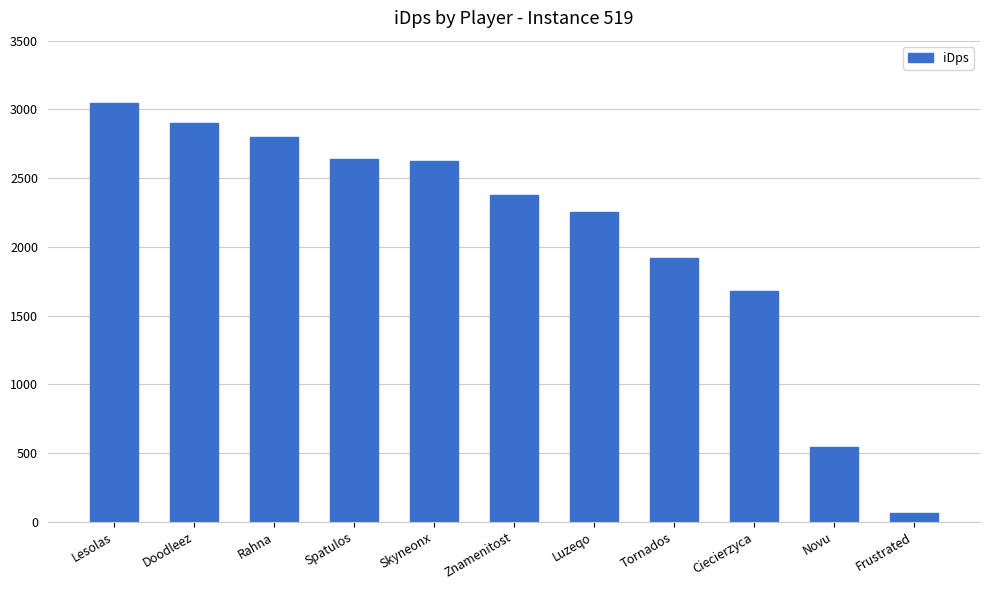

What is the sum of all values?

22854.3